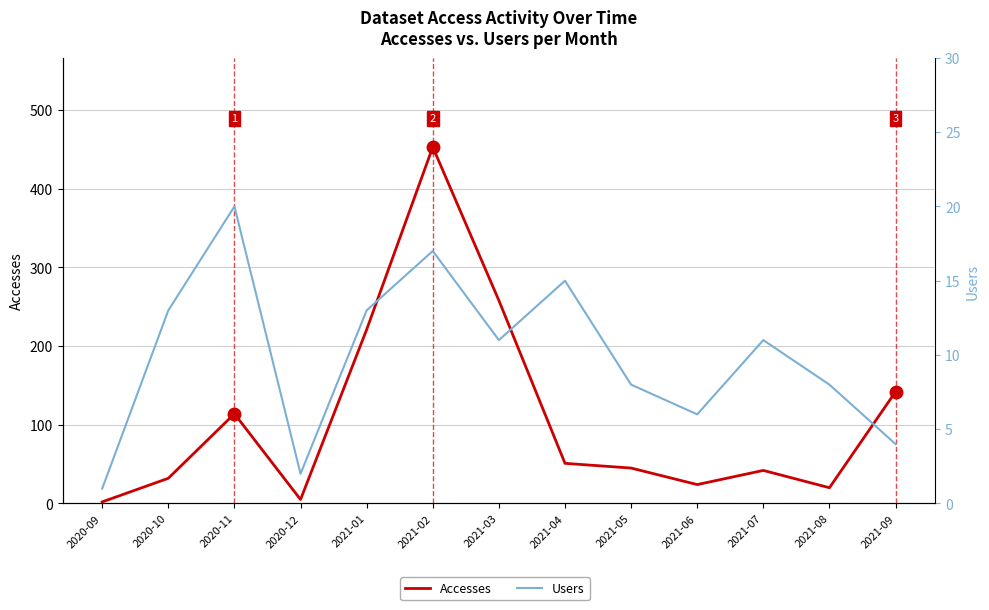

Between 2020-11 and 2021-04, which series saw the biggest shift?

Accesses